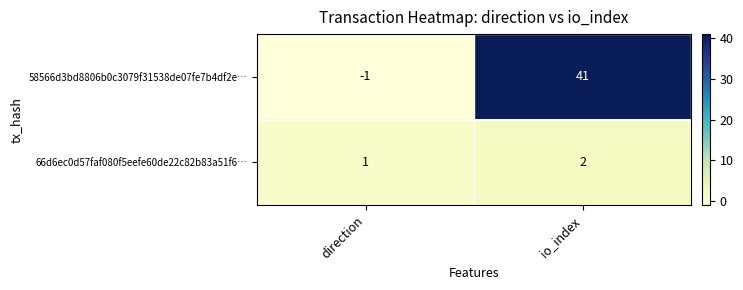

What is the approximate value of 58566d3bd8806b0c3079f31538de07fe7b4df2e… at io_index, to the nearest 10?

40